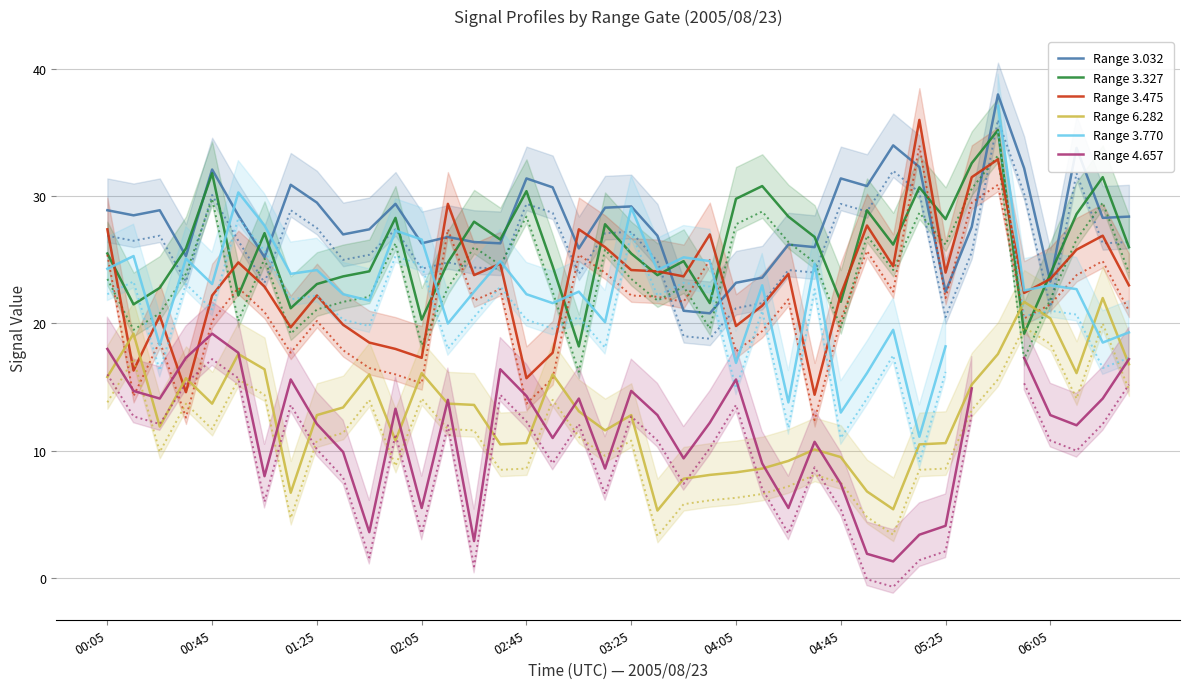

Which series has the largest total across all categories?

Range 3.032